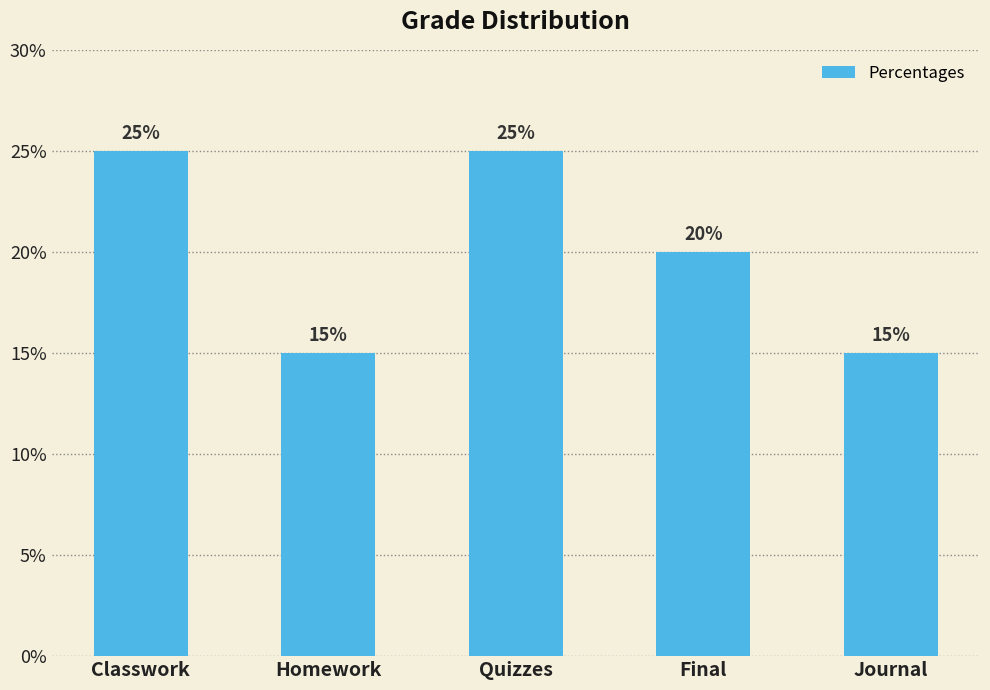

What is the sum of the values at Homework and Journal?

30